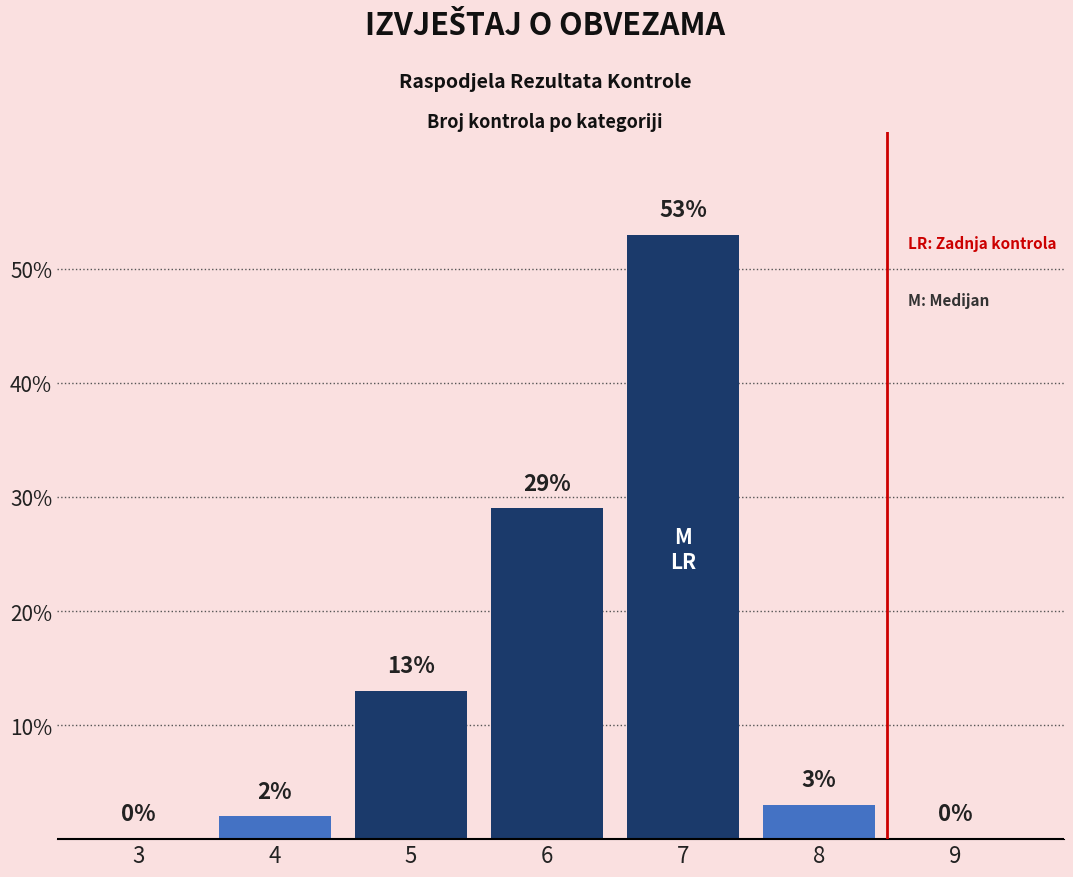

Reading right to left, list all the values displayed in this chart.

9=0	8=3	7=53	6=29	5=13	4=2	3=0